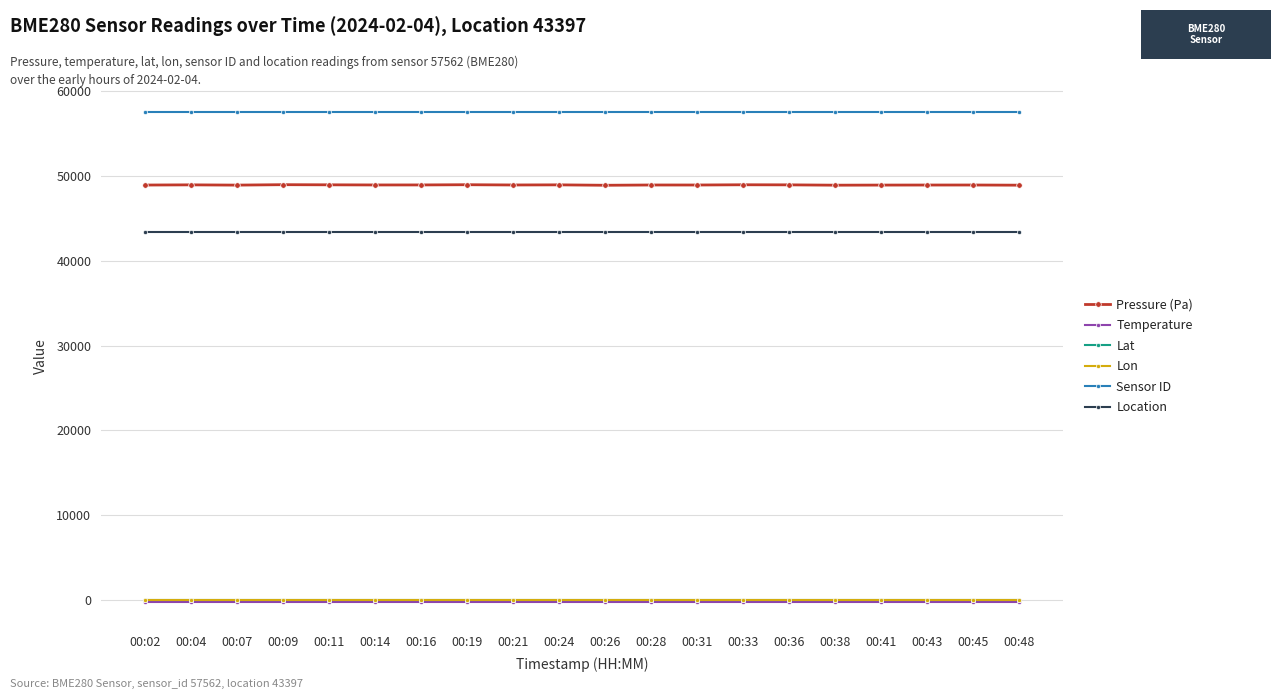

True or false: Pressure (Pa) and Sensor ID intersect in this chart.

False